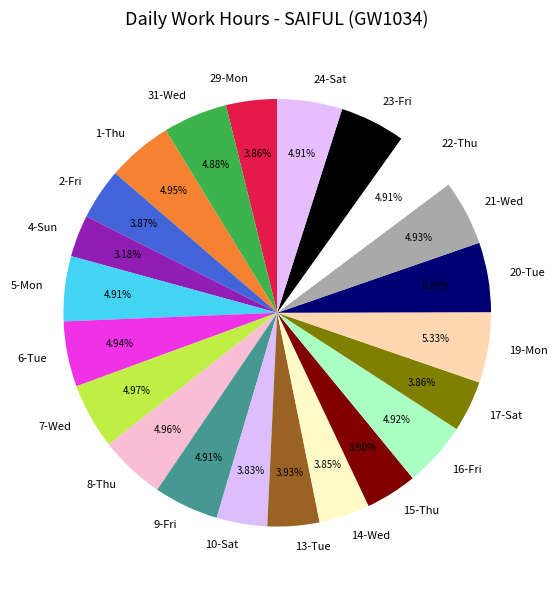

What percentage is the 10-Sat slice, to the nearest percent?

4%